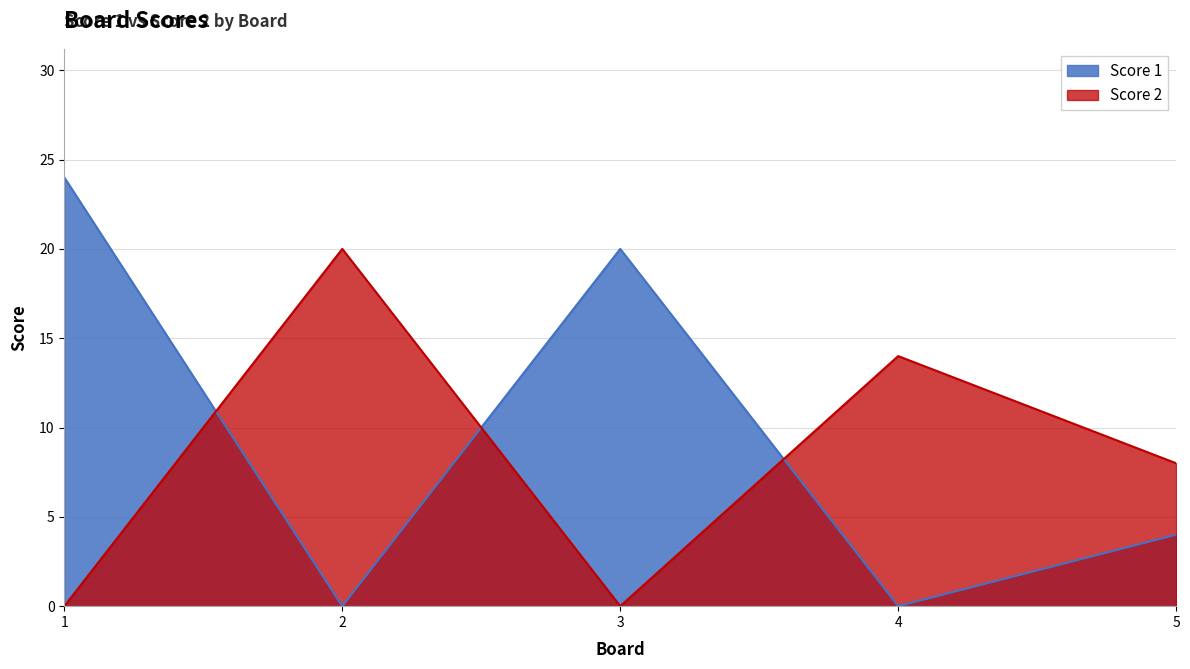

What is the spread (max minus min) of values at 5?

4